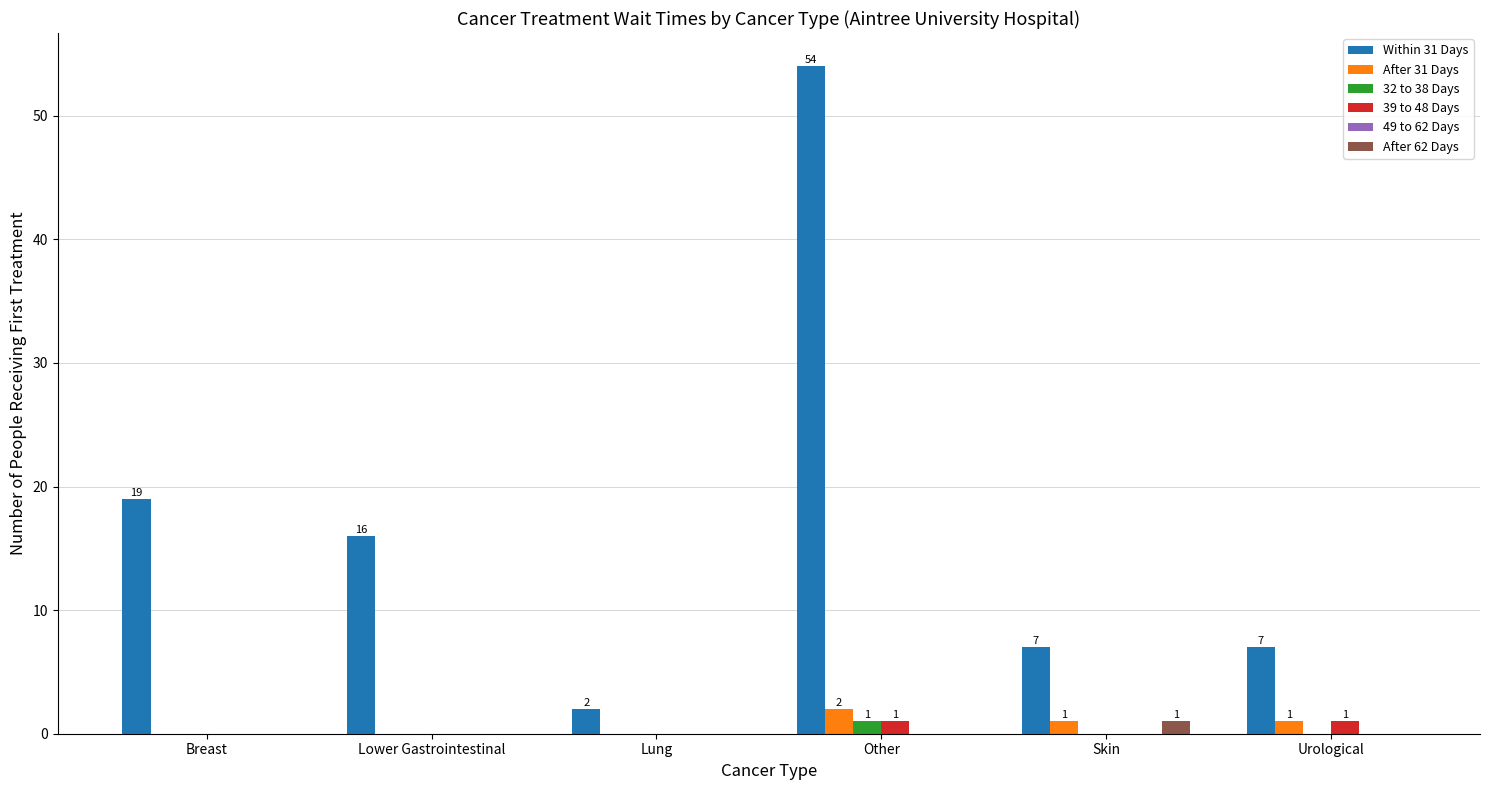

Are the bars horizontal?

No